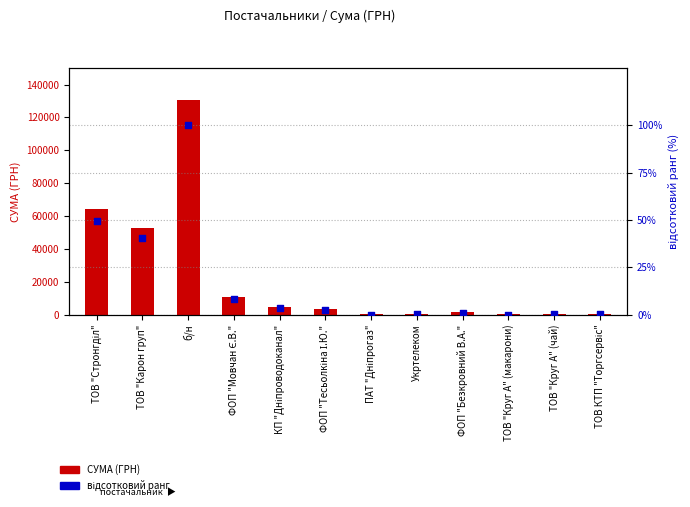

What are all the series names shown in the legend?

СУМА (ГРН), відсотковий ранг